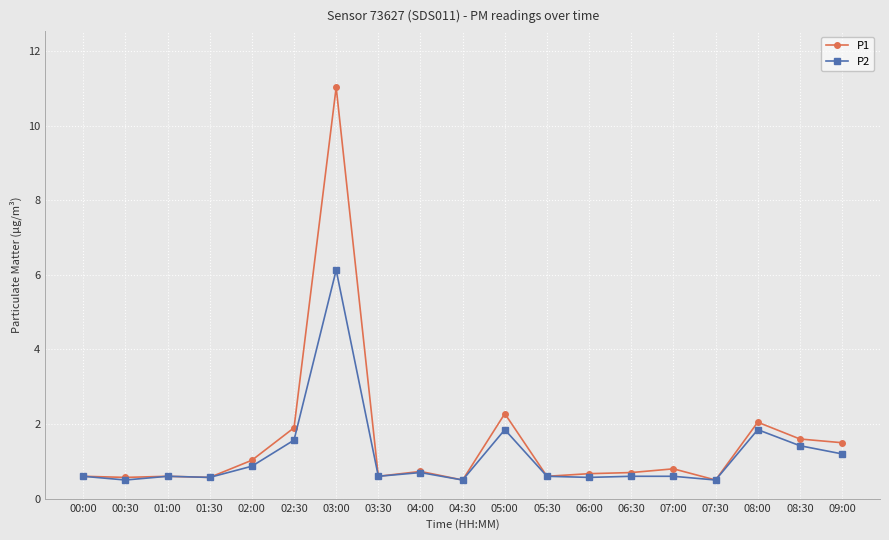

The value of P2 at 08:00 is 3.1. True or false?

False